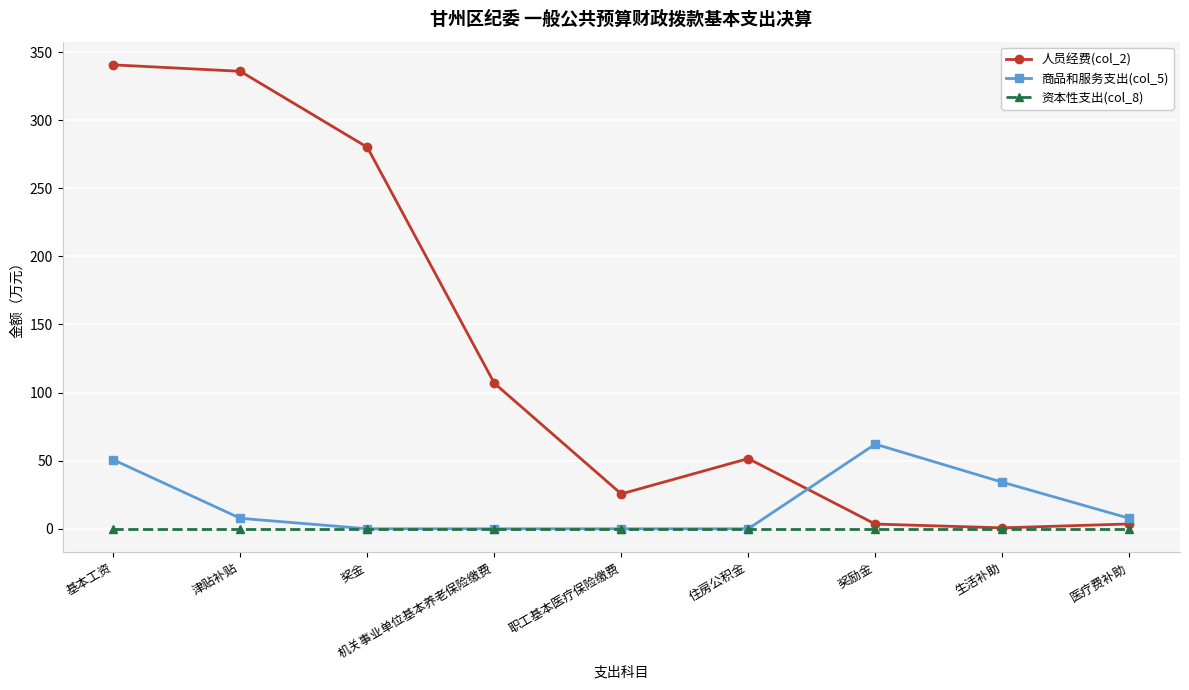

At how many categories does at least one series exceed 135?

3